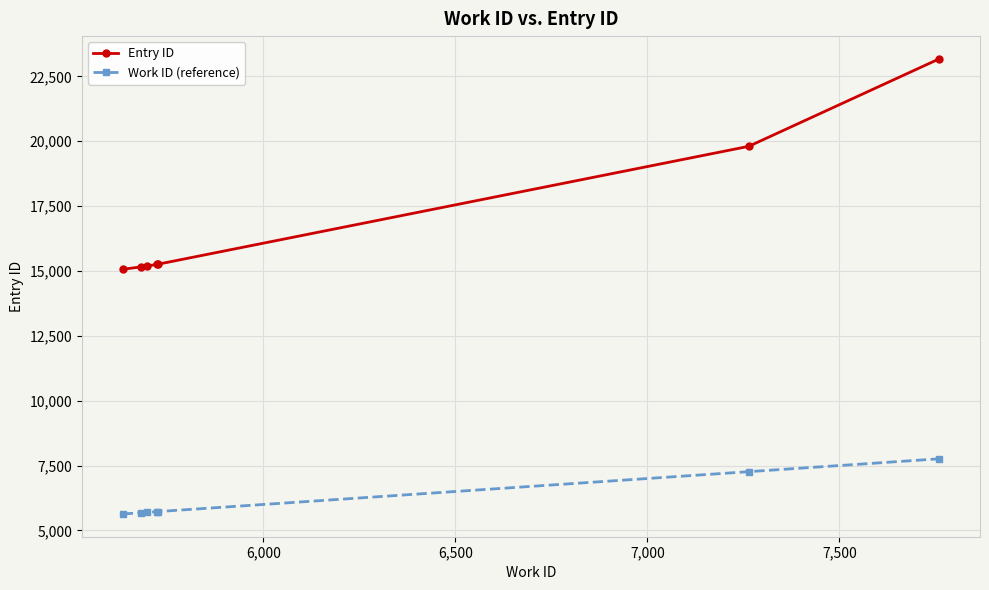

What is the maximum value shown in the chart?

23173